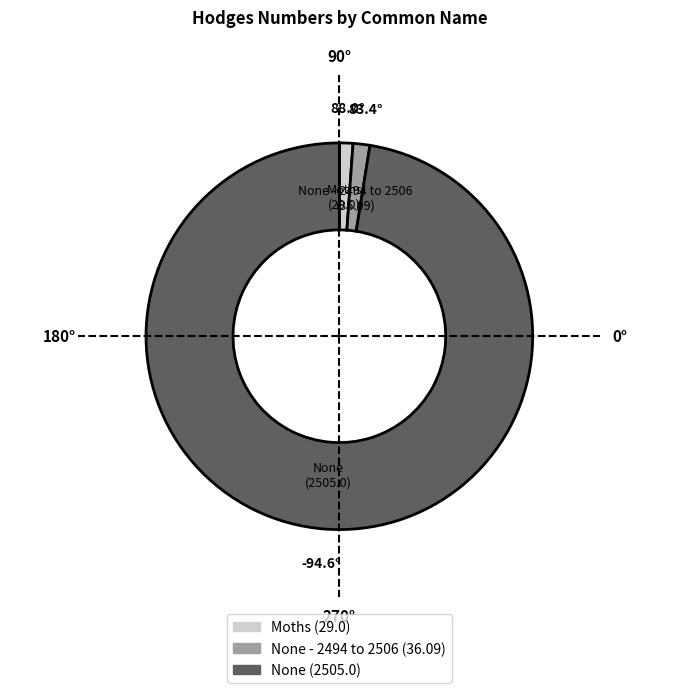

Is there a majority slice in this chart?

Yes